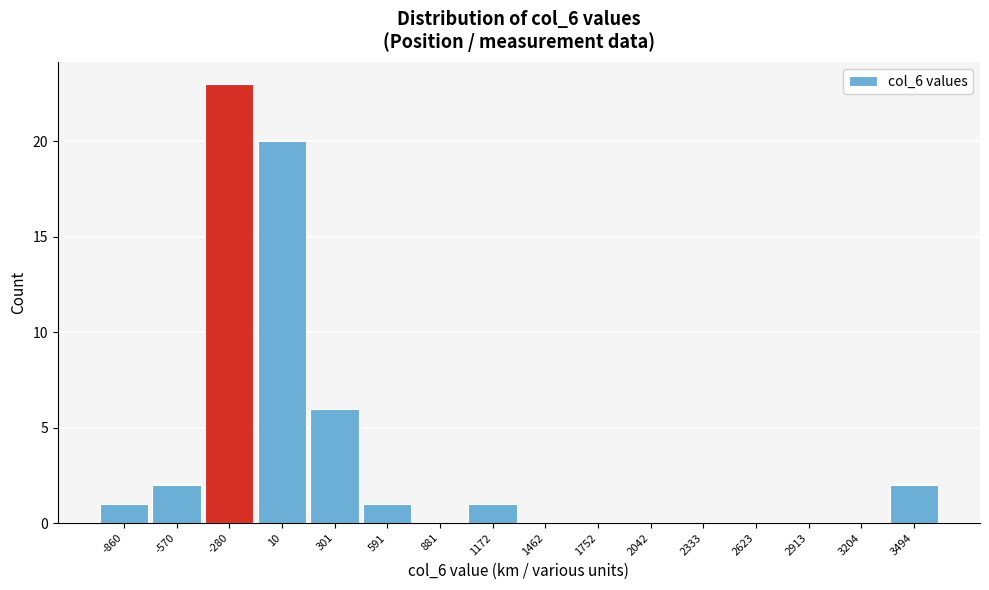

Reading left to right, transcribe all the data shown in this chart.

-860=1	-570=2	-280=23	10=20	301=6	591=1	881=0	1172=1	1462=0	1752=0	2042=0	2333=0	2623=0	2913=0	3204=0	3494=2